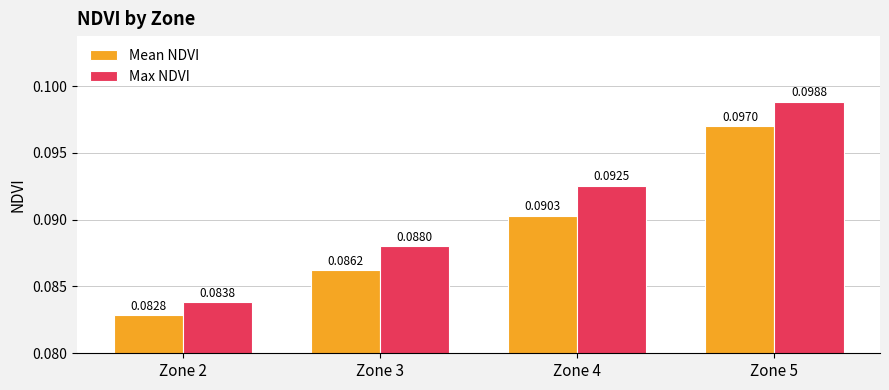

Is the value of Max NDVI at Zone 2 greater than the value of Mean NDVI at Zone 2?

Yes